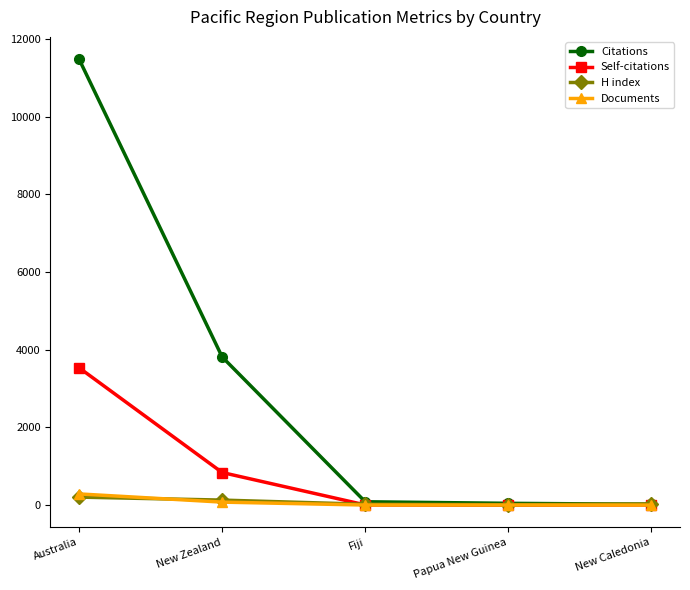

Between New Zealand and Papua New Guinea, which series saw the biggest shift?

Citations